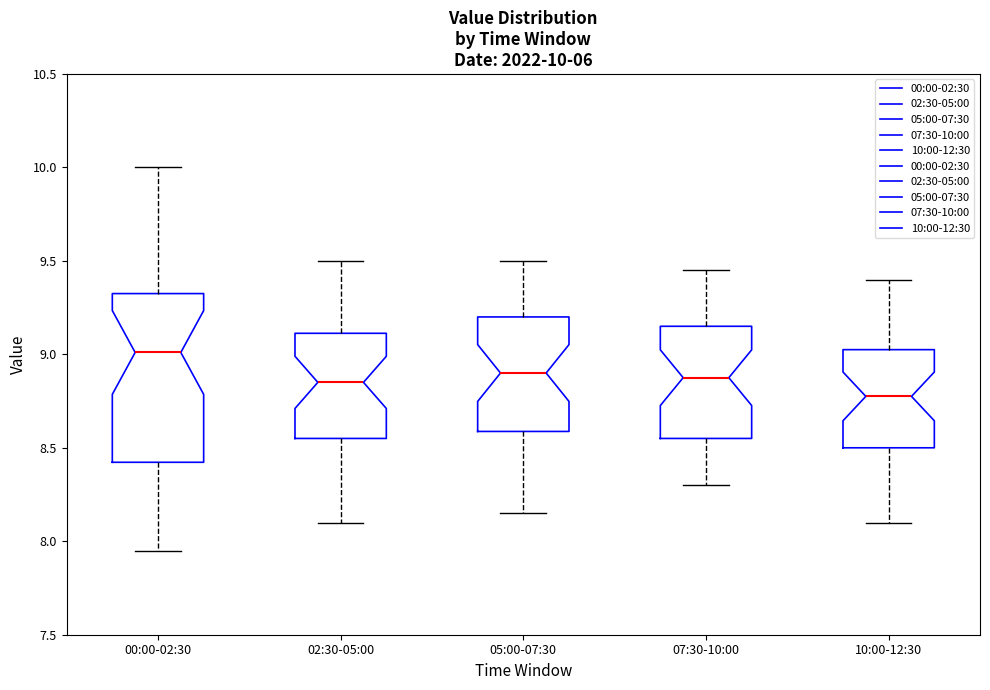

Which box's median line is the lowest?

10:00-12:30